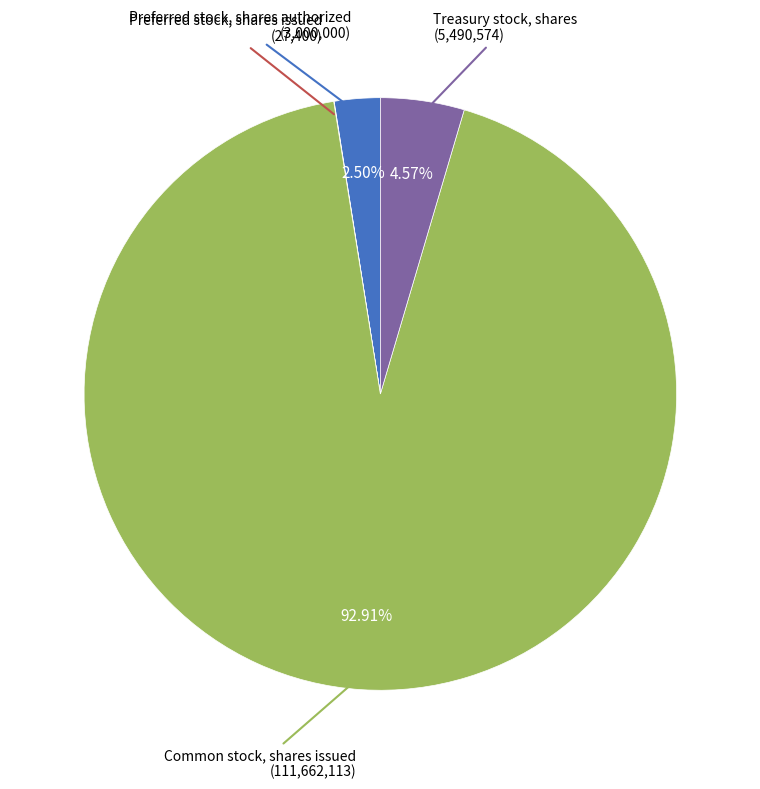

Does any single category account for the majority?

Yes